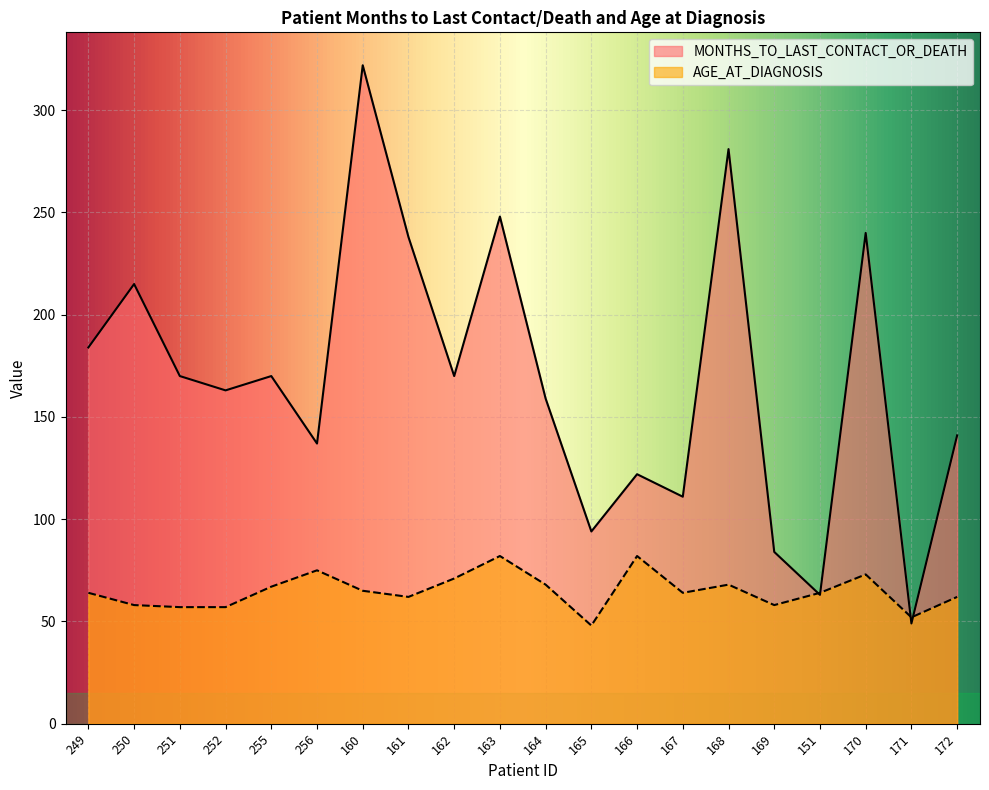

How many lines are shown in the chart?

2